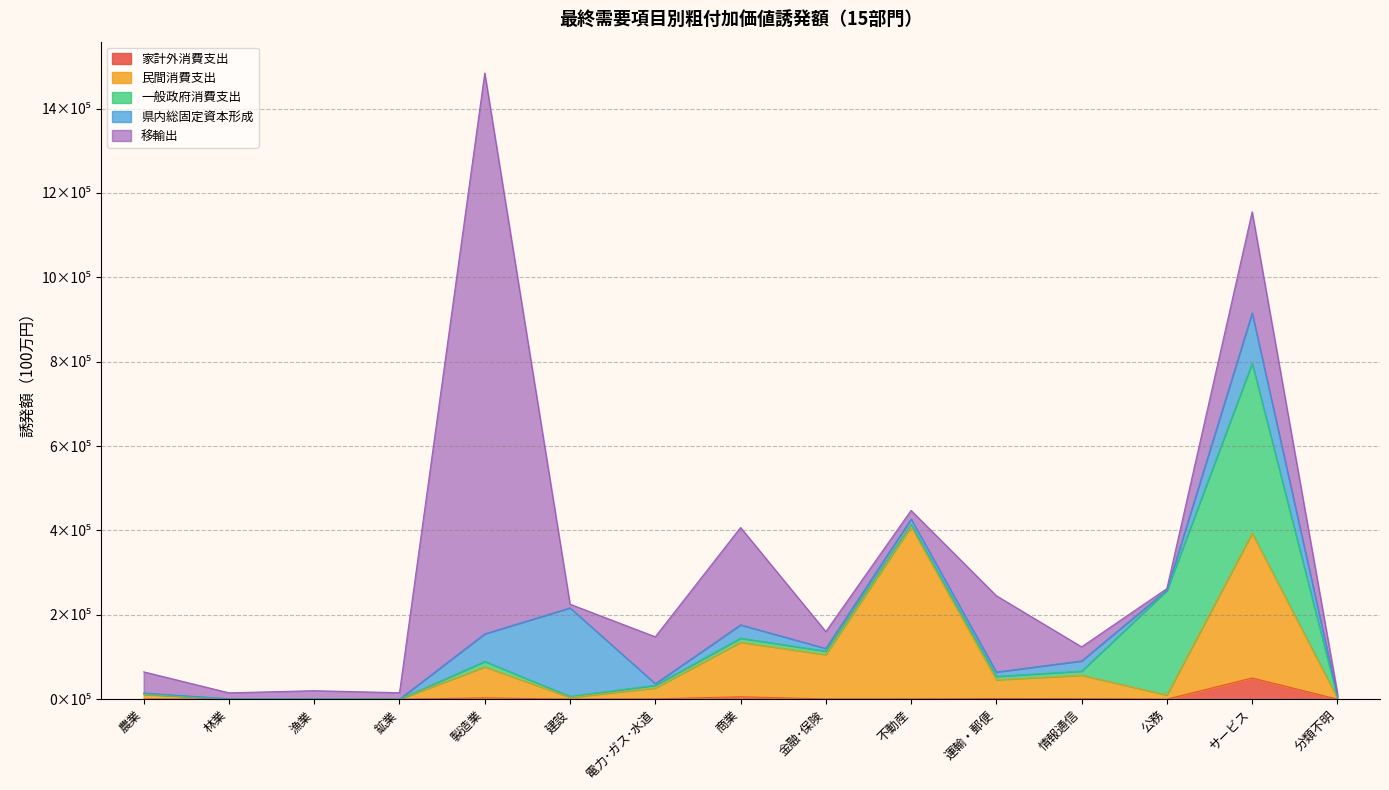

Where is 家計外消費支出 nearest to the value 25144?

商業